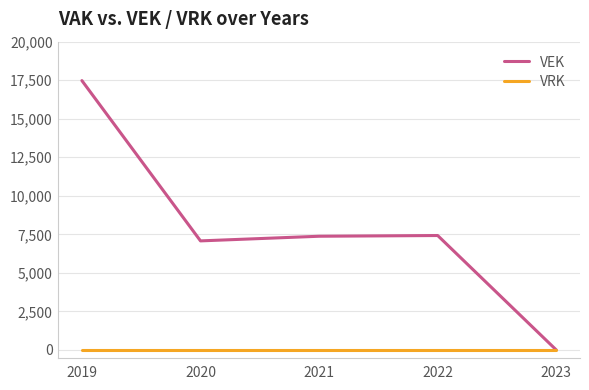

What are all the series names shown in the legend?

VEK, VRK